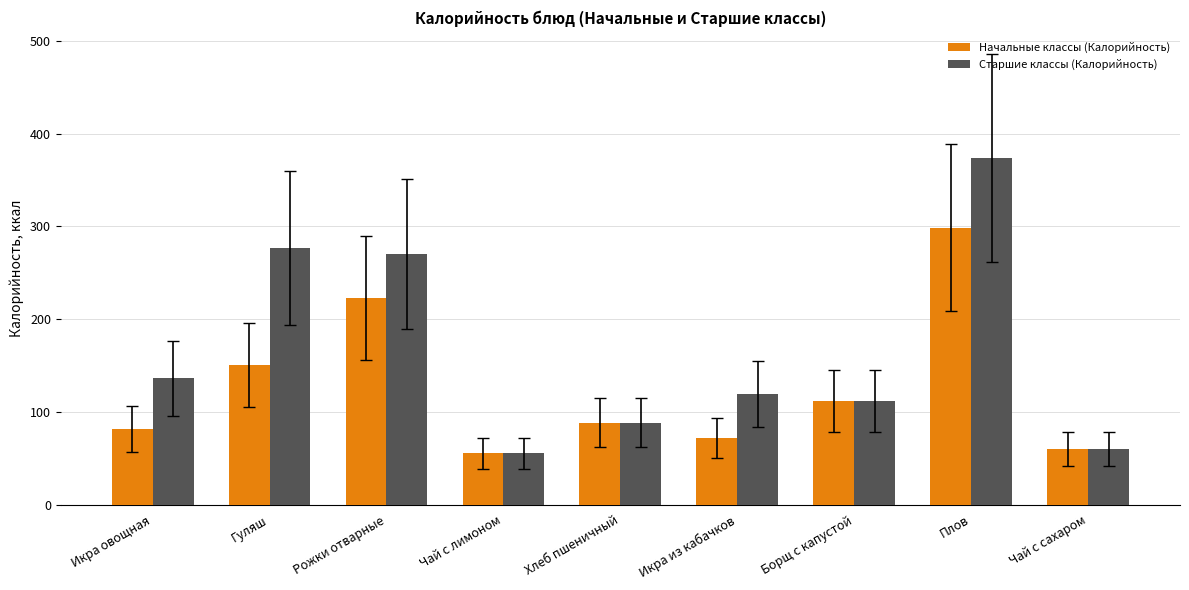

What position from the right is Чай с лимоном?

6